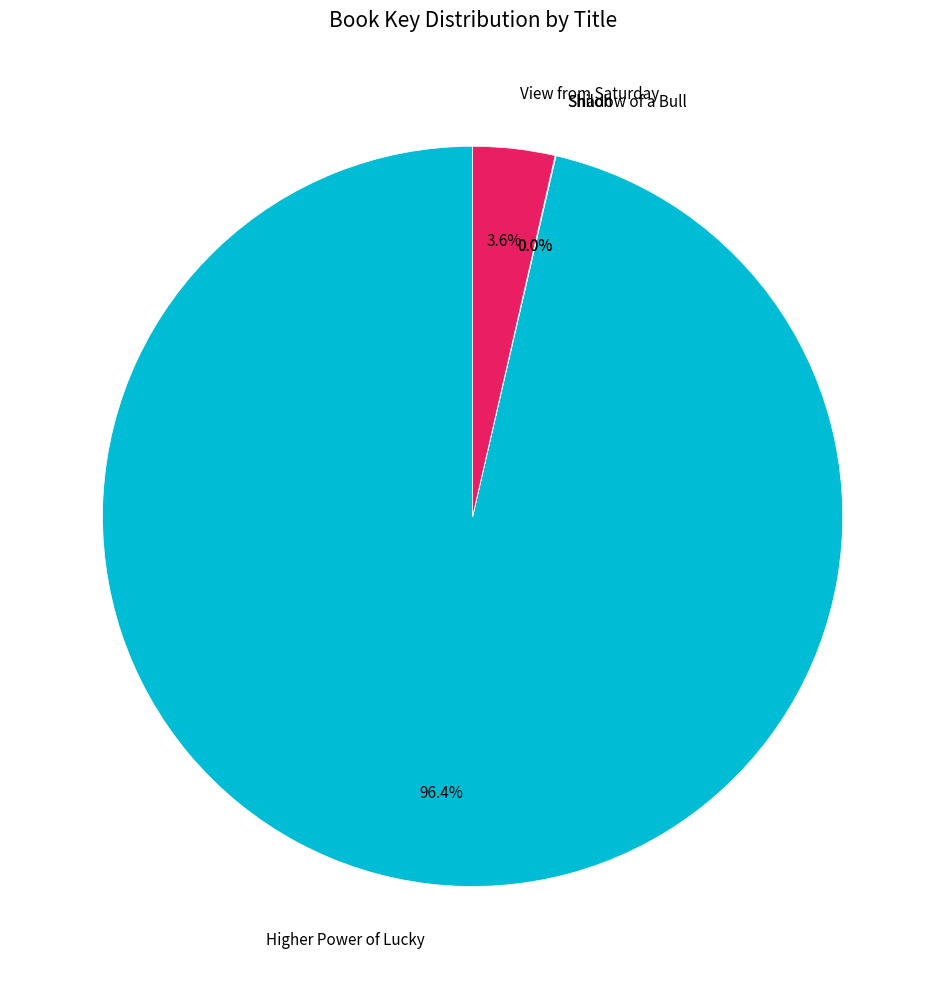

What percentage is the Higher Power of Lucky slice, to the nearest percent?

96%